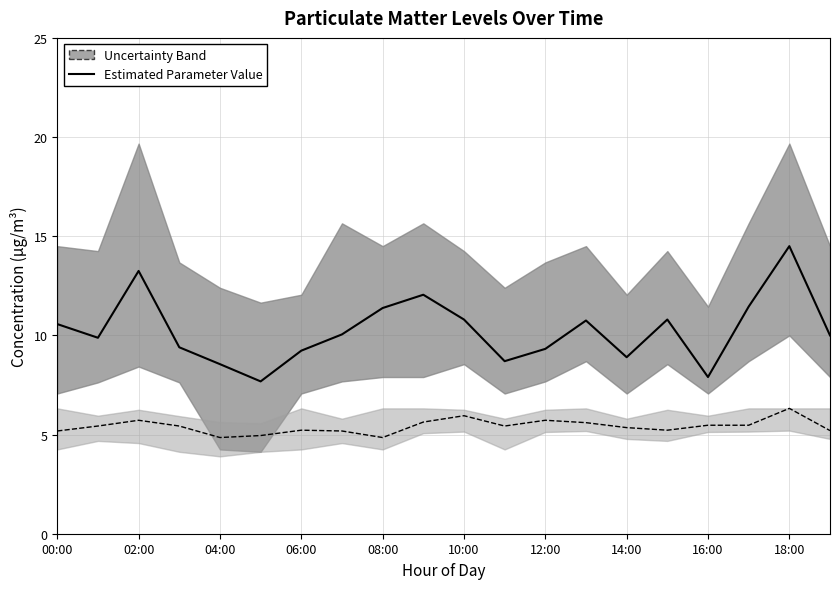

What is the difference between the maximum and minimum values in the Estimated Parameter Value (P2) series?

1.5